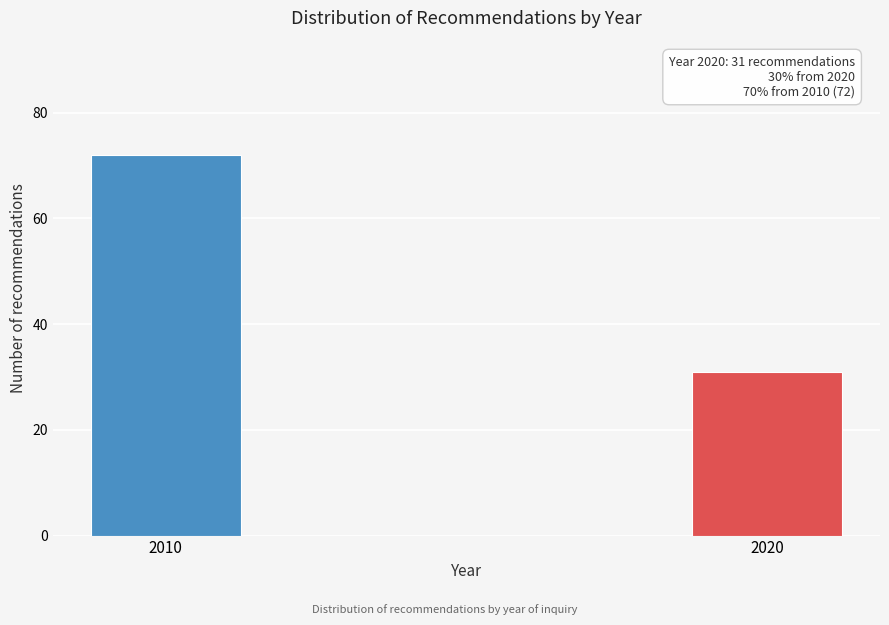

Reading right to left, what are all the values shown in this chart?

2020=31	2010=72